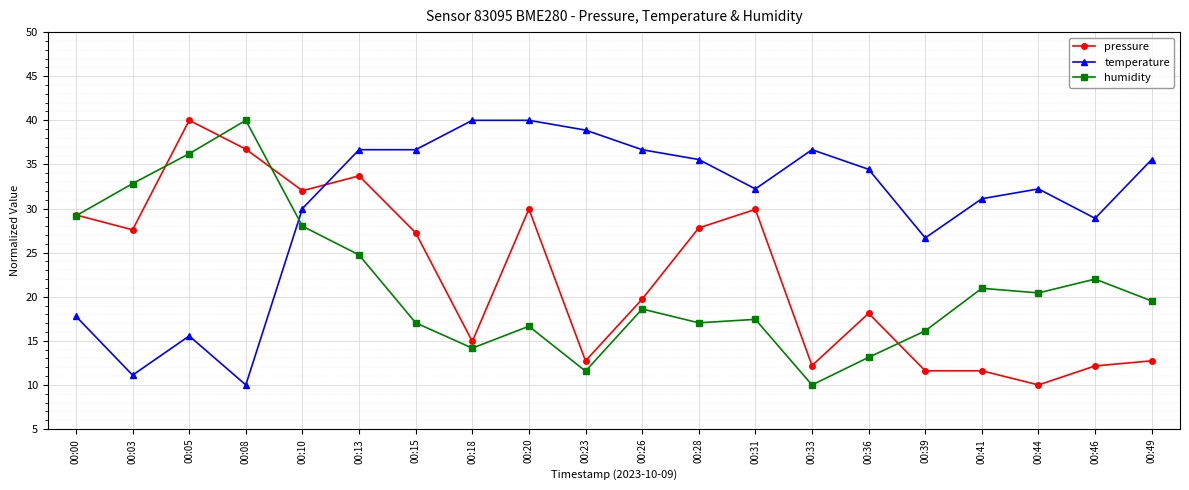

Which category has the highest value in the pressure series?

00:05